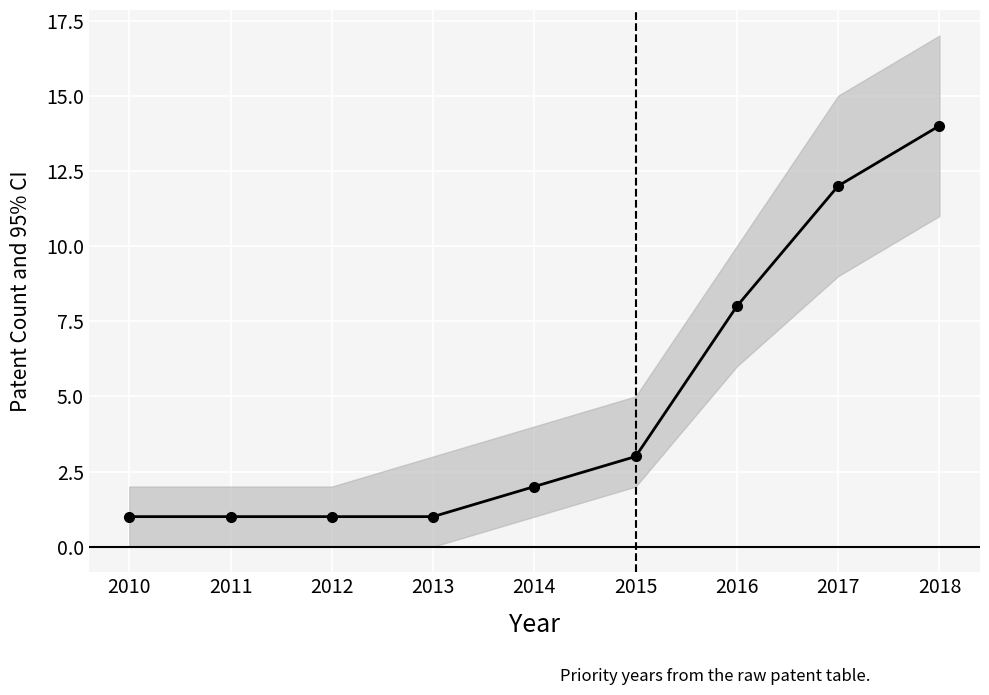

At which category does the chart reach its minimum across all series?

2010